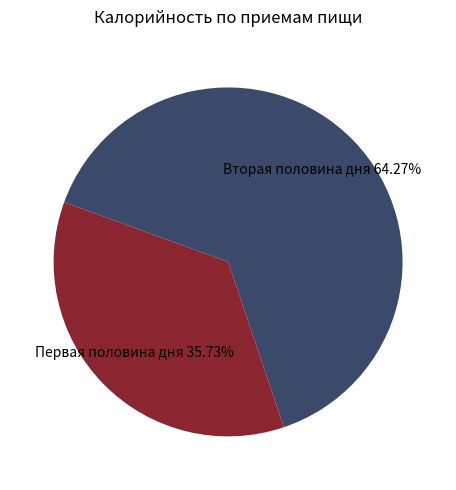

Does any single category account for the majority?

Yes